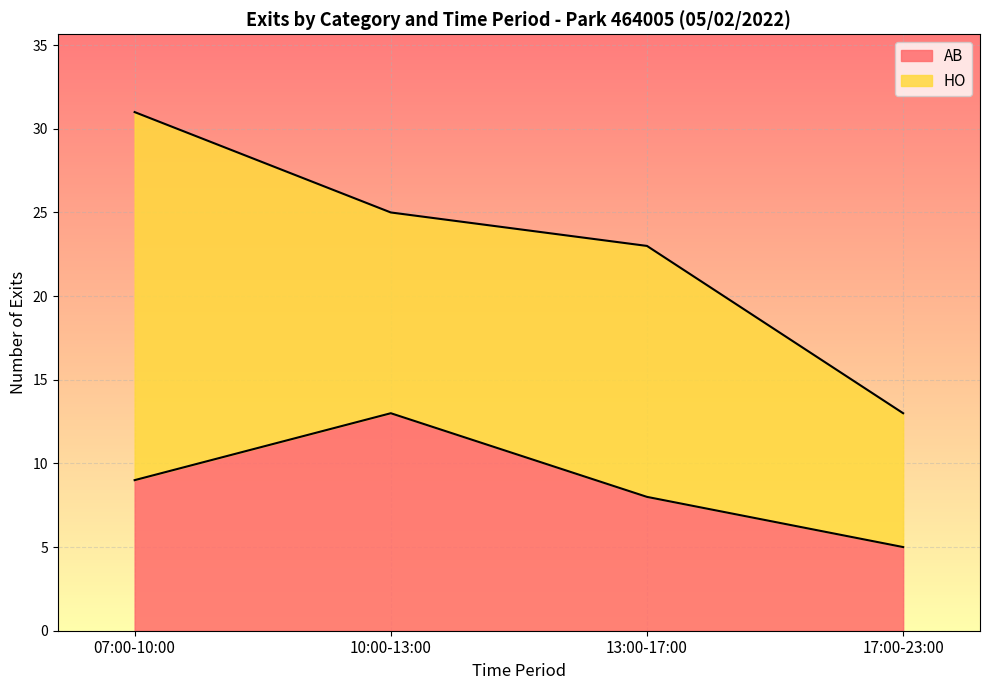

True or false: the data shows 13 at 10:00-13:00.

True